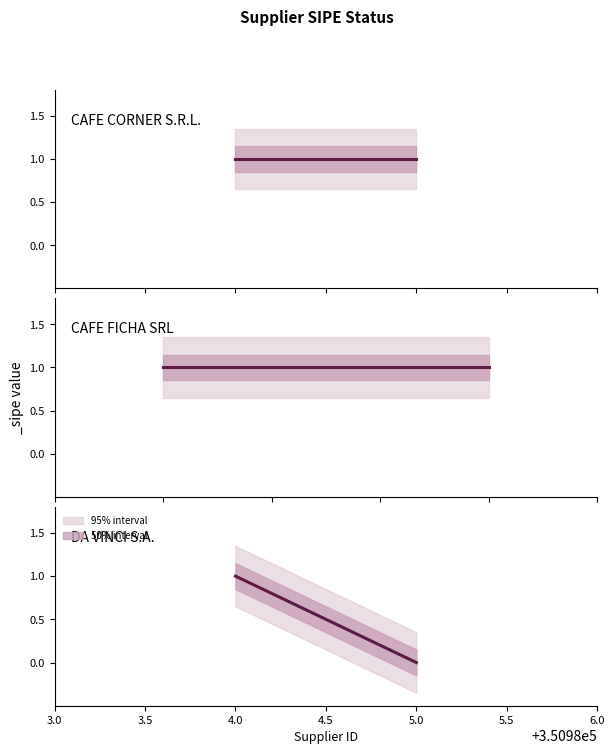

Approximately how many times larger is the value at CAFE FICHA SRL compared to DA VINCI S.A.?

1.0